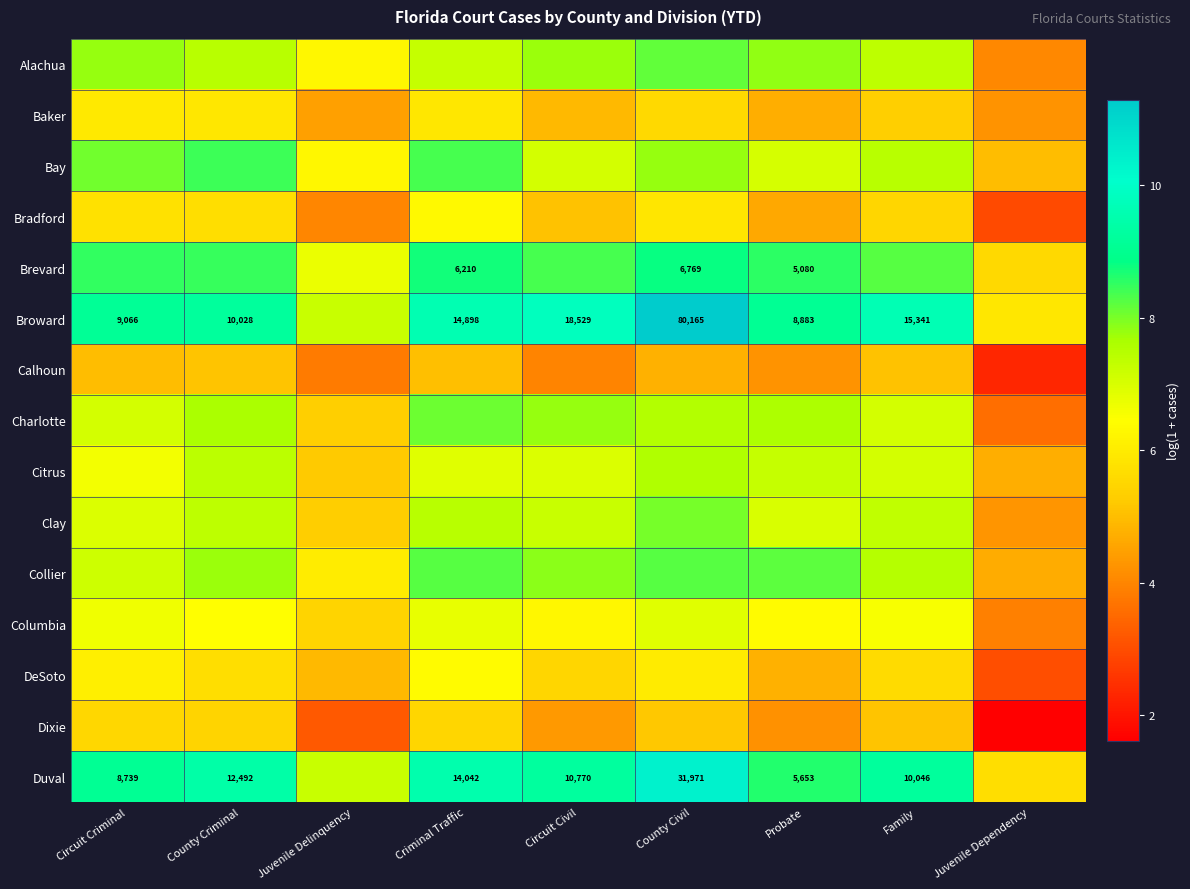

What is the total value across all series at Circuit Criminal?

105.3